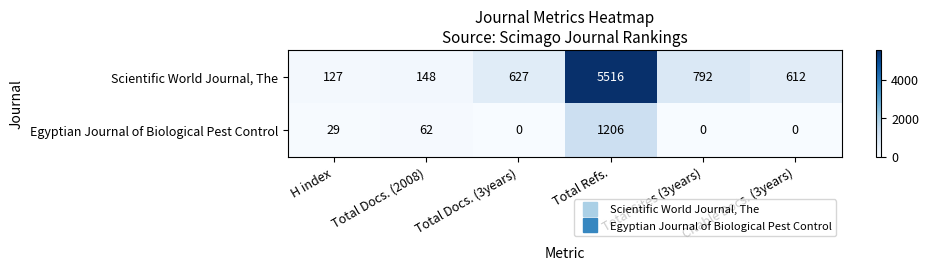

What is the difference between the highest and lowest values at Total Cites (3years)?

792